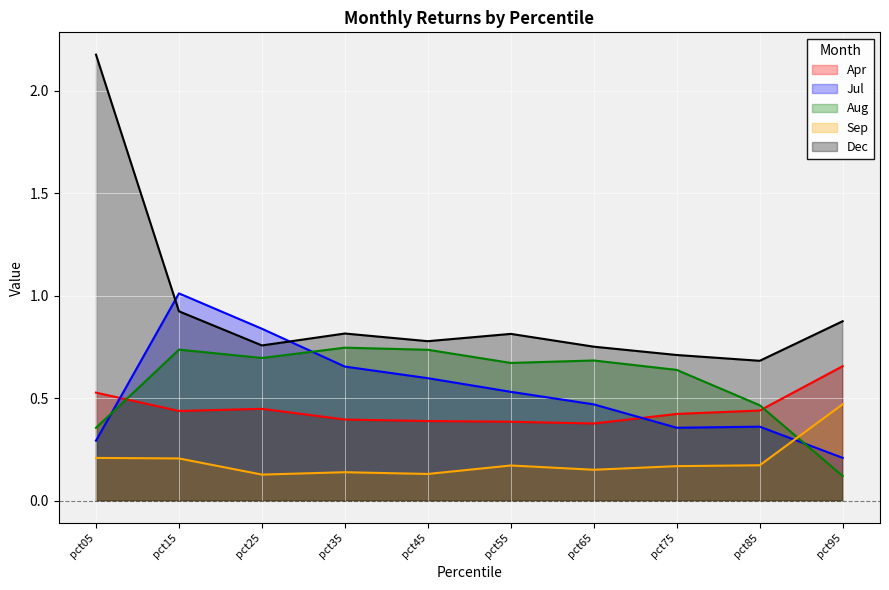

How many distinct data groups are displayed?

5